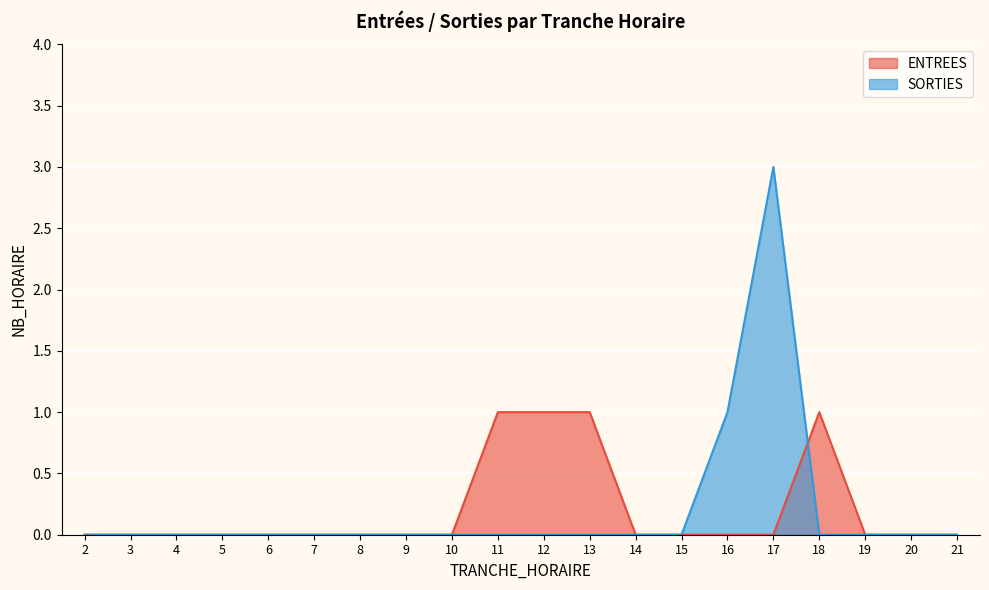

What is the difference between the maximum and second lowest values in the SORTIES series?

3